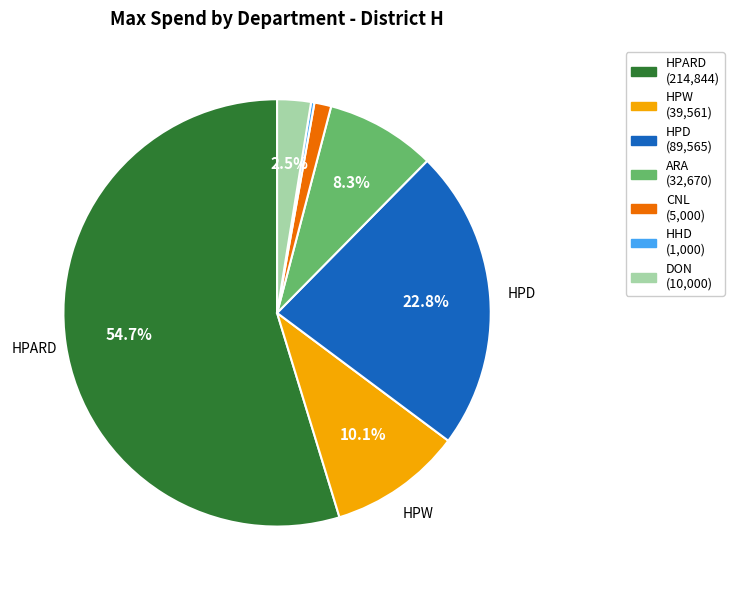

Does any single category account for the majority?

Yes